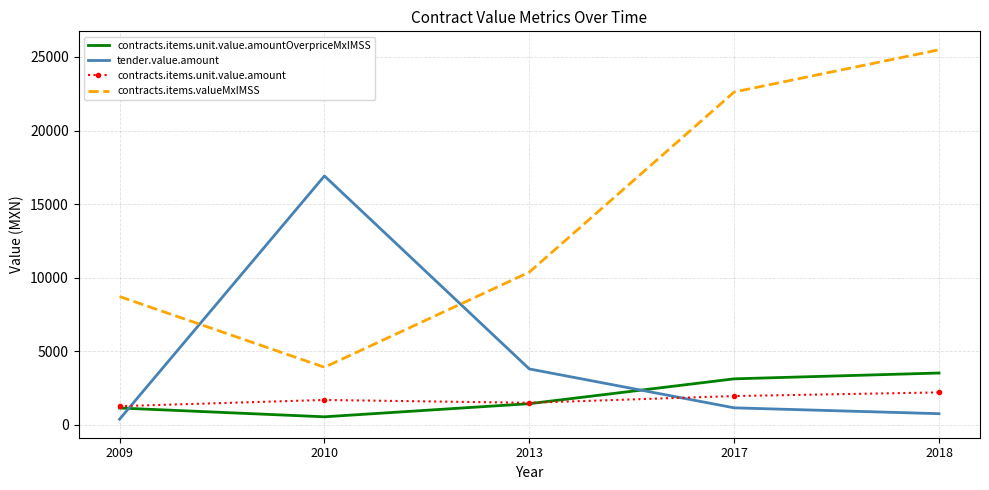

Which series changed the most between 2009 and 2010?

tender.value.amount